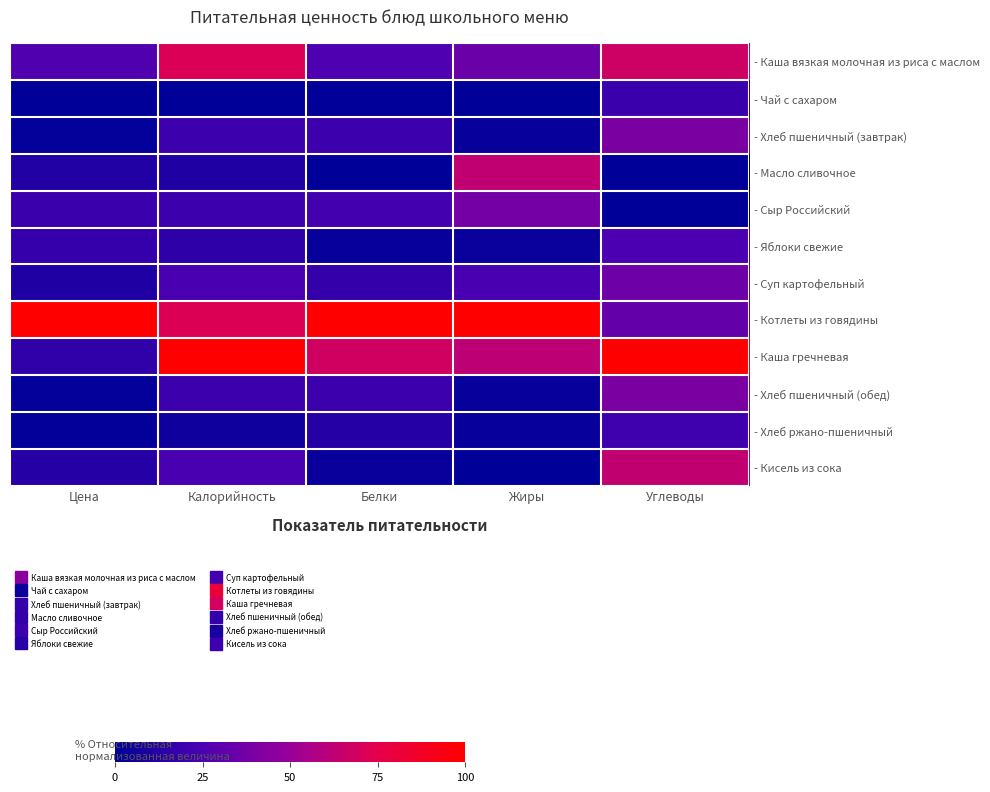

Rank the series at Жиры from highest to lowest value.

- Котлеты из говядины, - Масло сливочное, - Каша гречневая, - Сыр Российский, - Каша вязкая молочная из риса с маслом, - Суп картофельный, - Яблоки свежие, - Хлеб пшеничный (завтрак), - Хлеб пшеничный (обед), - Хлеб ржано-пшеничный, - Чай с сахаром, - Кисель из сока